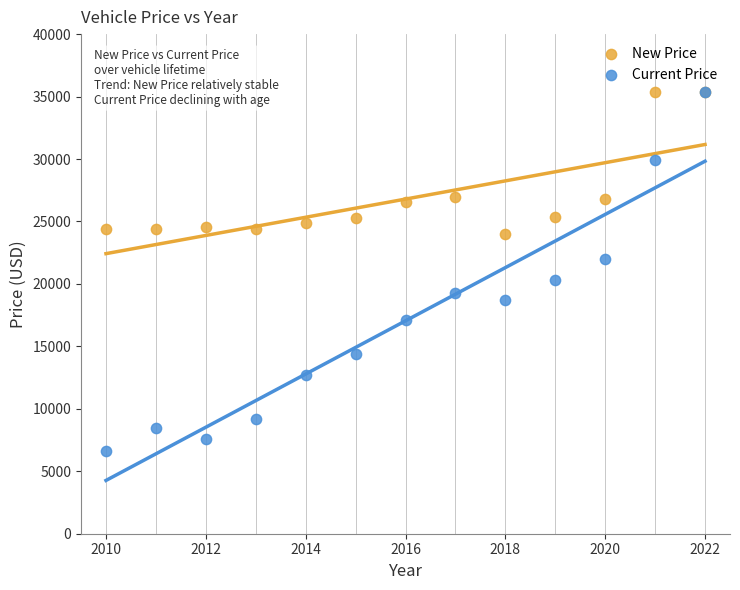

Which series reaches the minimum Y coordinate?

Current Price